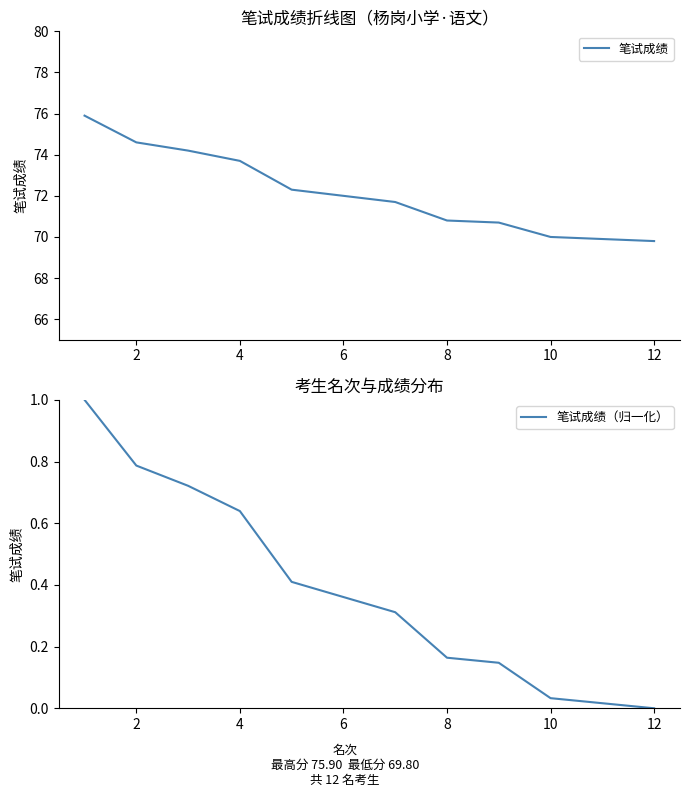

Between 8 and 12, which is larger?

8